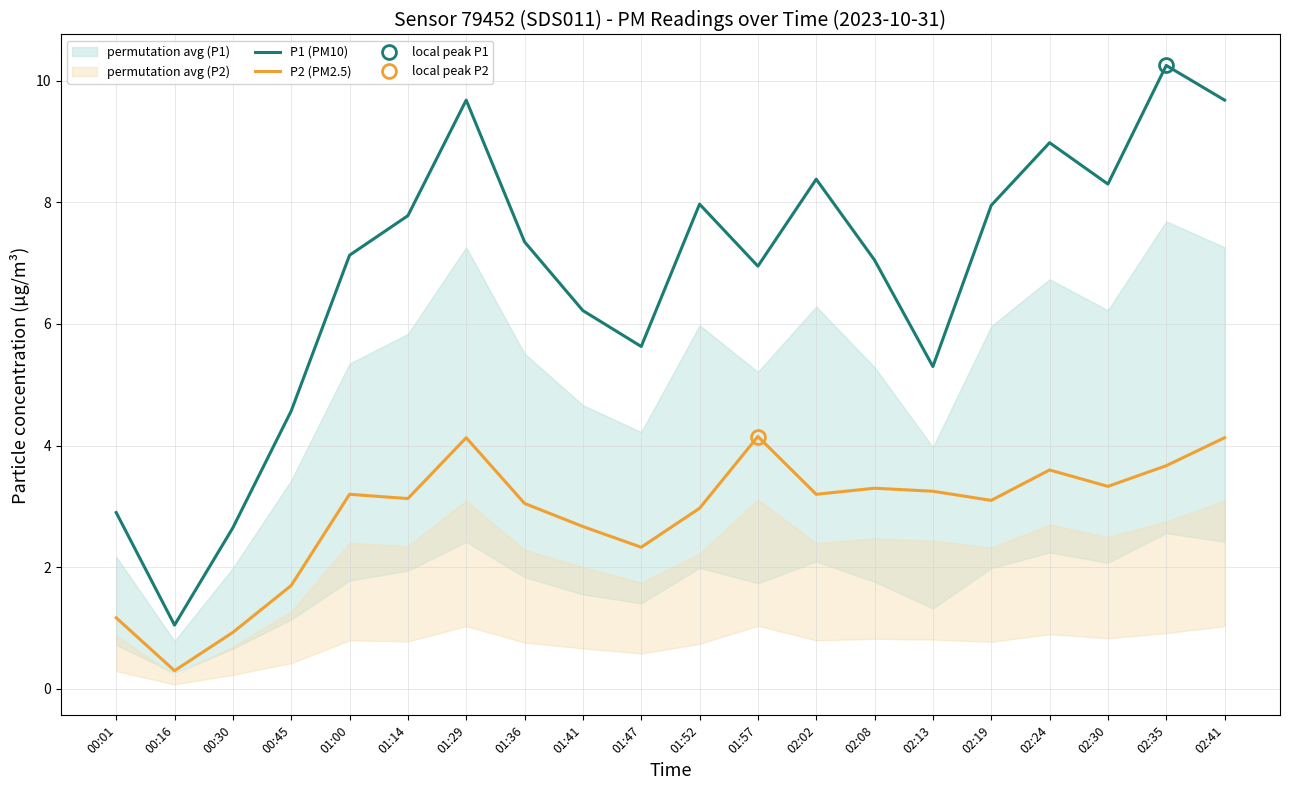

List the labels in order of P1 (PM10) value, smallest first.

00:16, 00:30, 00:01, 00:45, 02:13, 01:47, 01:41, 01:57, 02:08, 01:00, 01:36, 01:14, 02:19, 01:52, 02:30, 02:02, 02:24, 01:29, 02:41, 02:35